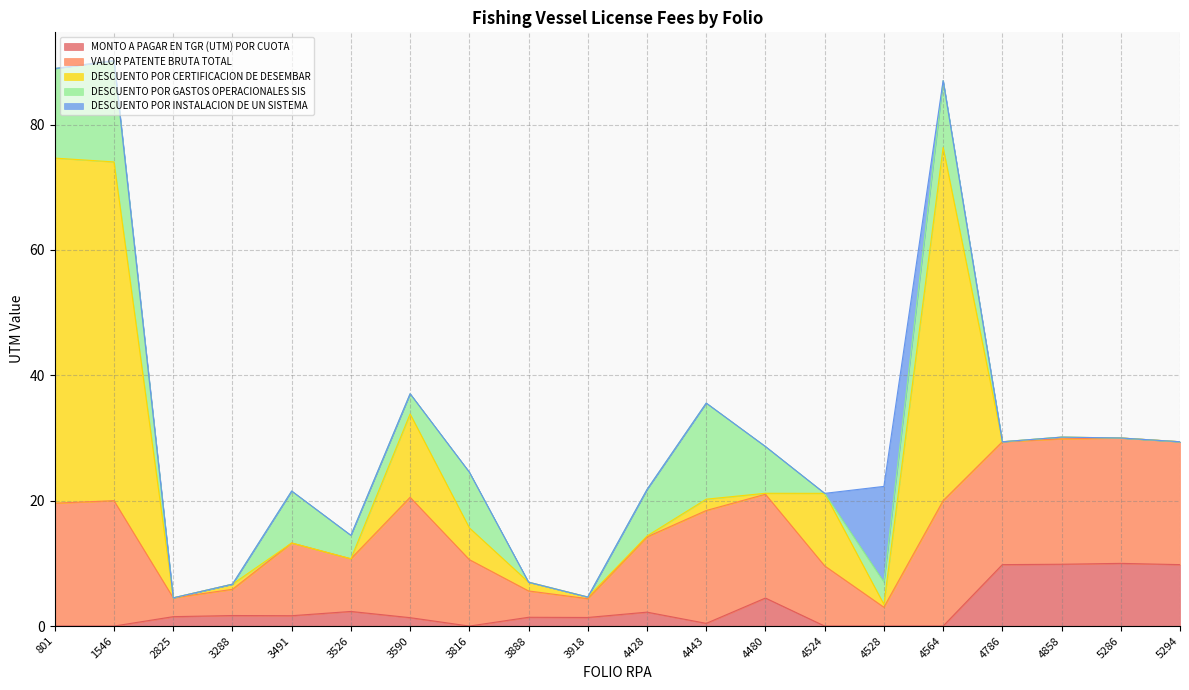

True or false: MONTO A PAGAR EN TGR (UTM) POR CUOTA and DESCUENTO POR INSTALACION DE UN SISTEMA cross at least once.

False